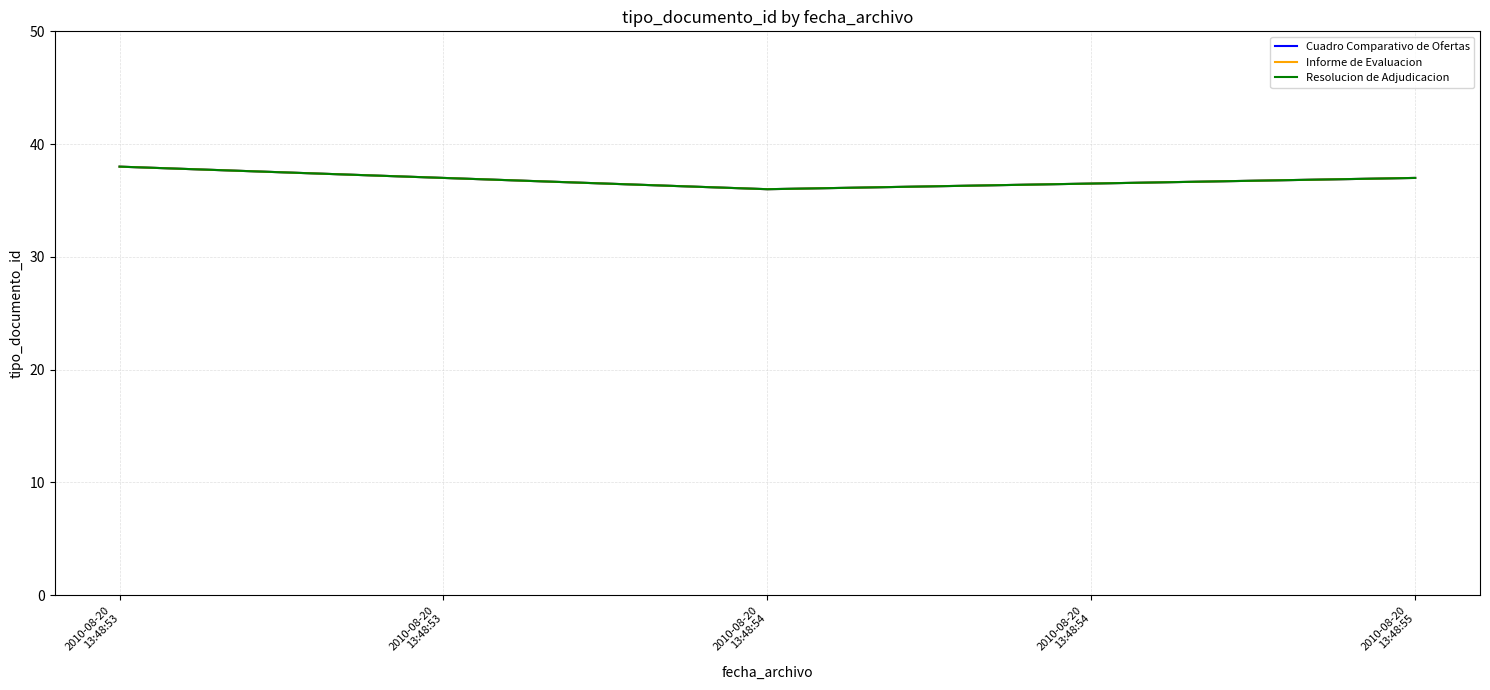

Does the chart display data point markers on the line(s)?

No